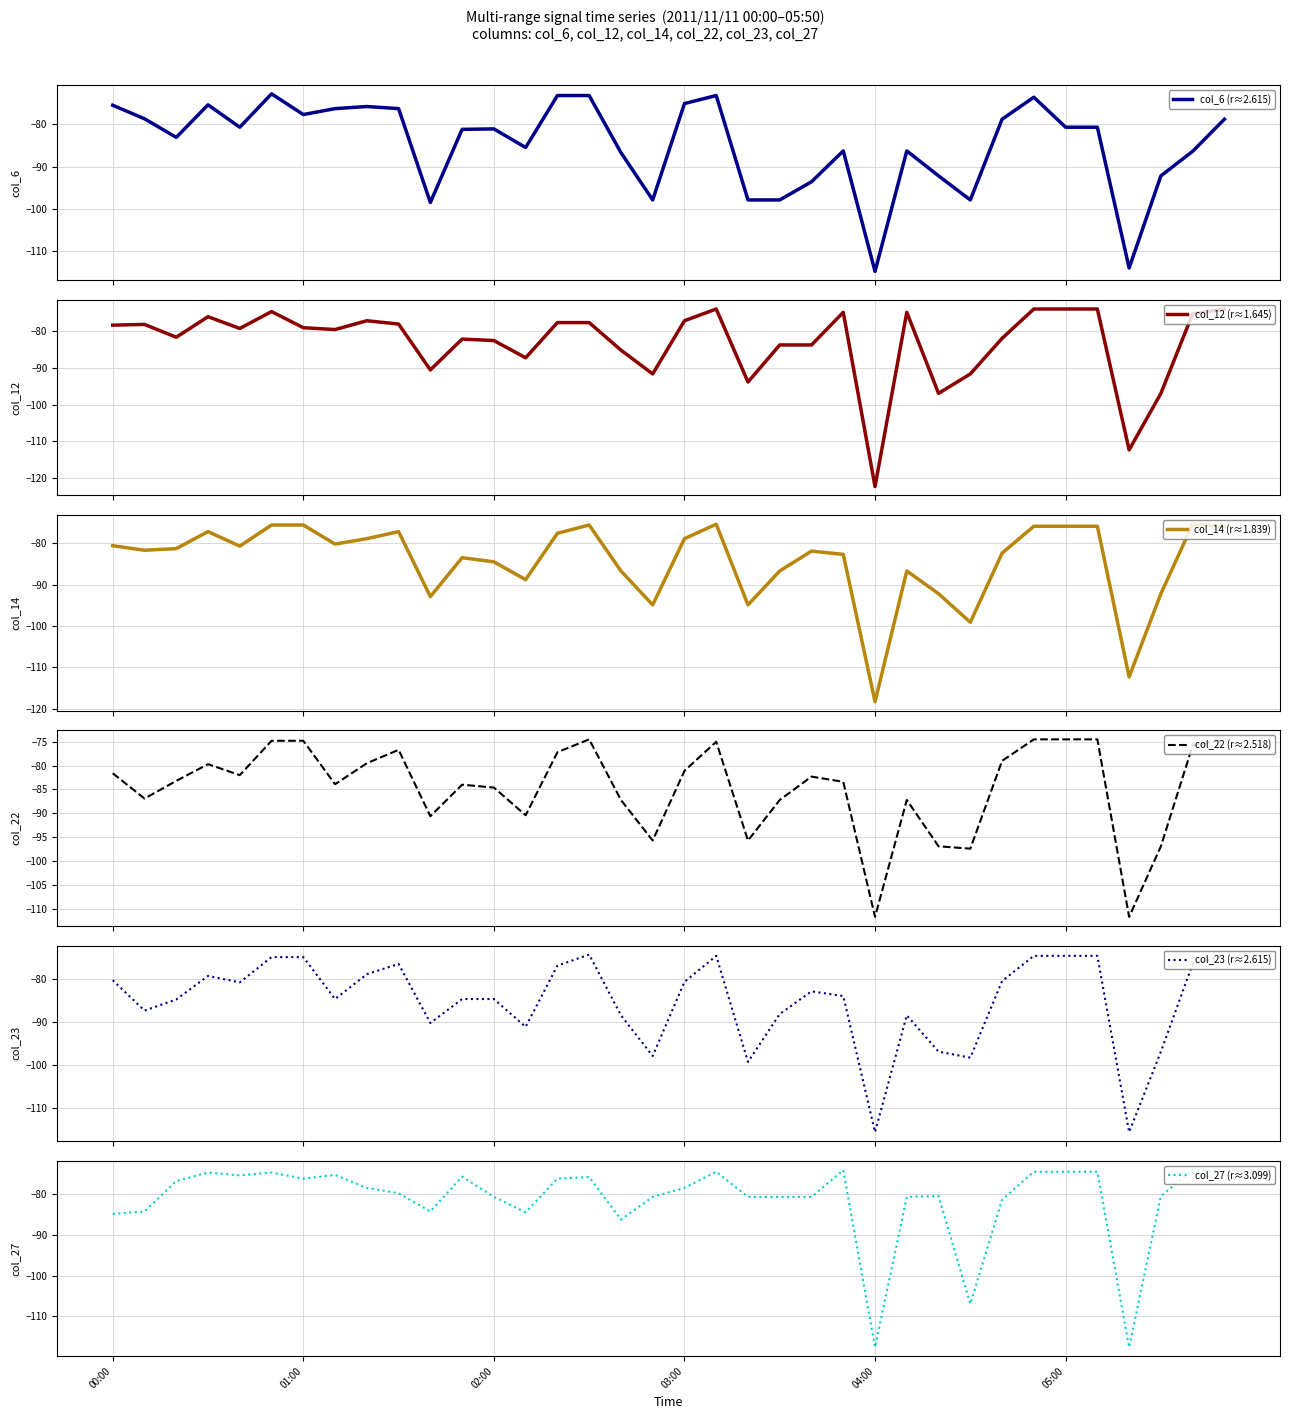

What is the maximum value for col_6 (r≈2.615)?

-72.8